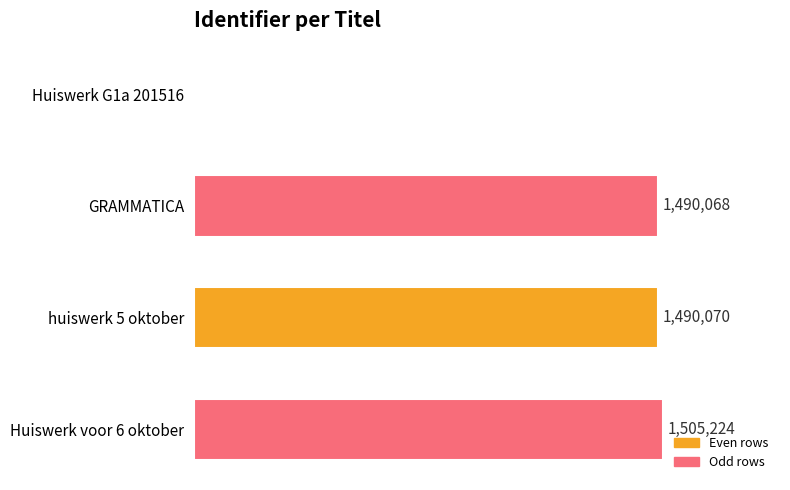

Where is the data nearest to the value 752612?

GRAMMATICA